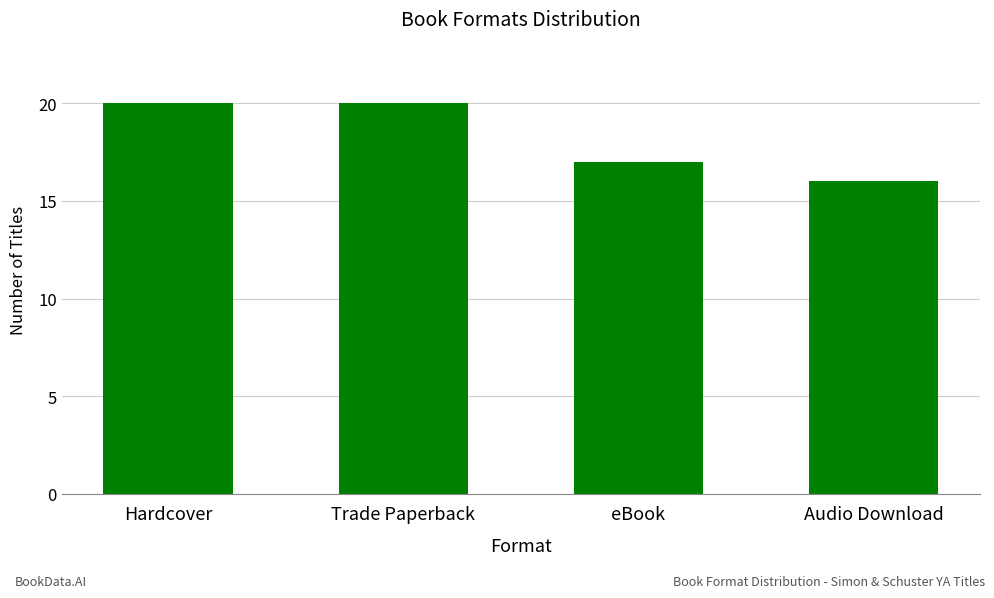

What is the change in value from Hardcover to Audio Download?

-4